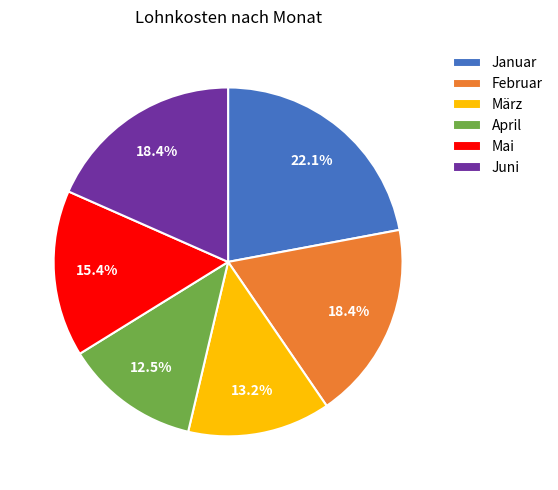

Which has a higher value, März or Januar?

Januar